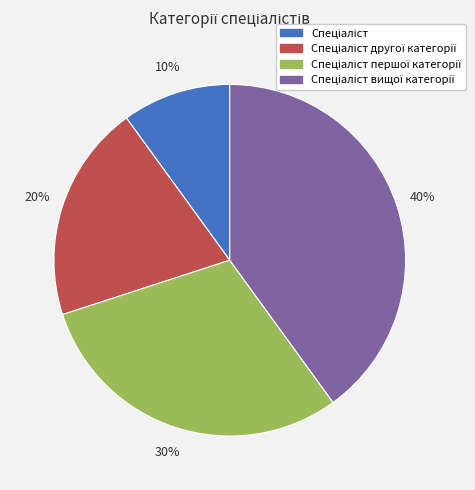

Is there a majority slice in this chart?

No